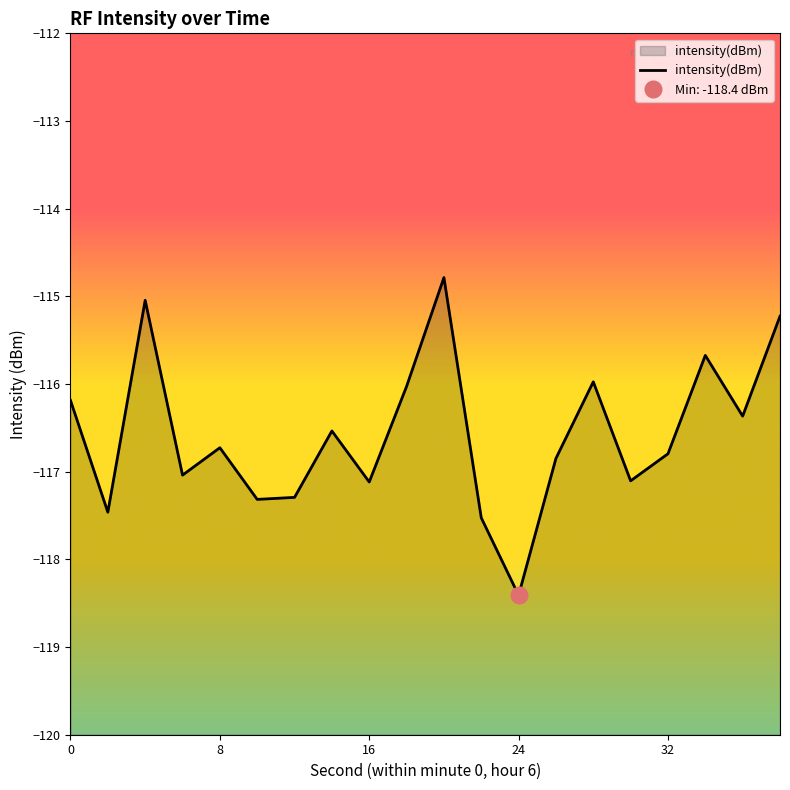

What is the lowest value of the intensity(dBm) series?

-118.4